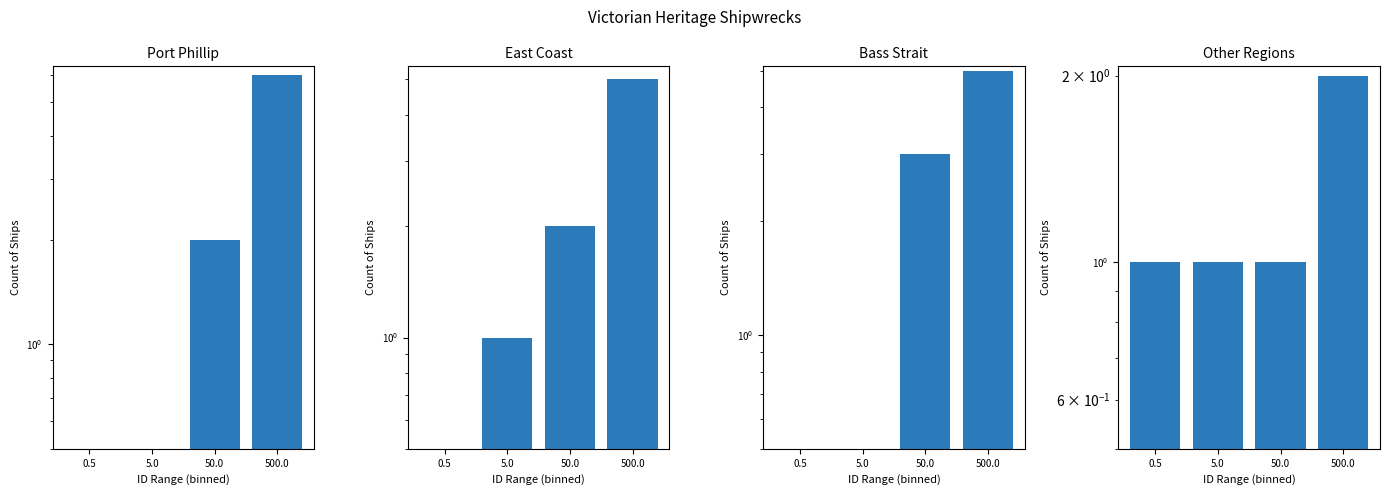

The value of Port Phillip at 0.5 is -3. True or false?

False